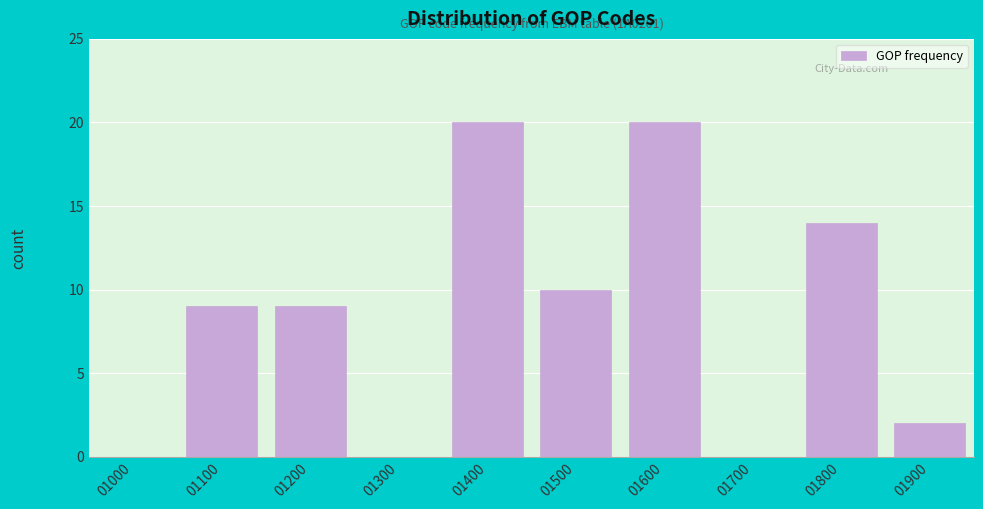

Reading right to left, what are all the values shown in this chart?

01900=2	01800=14	01700=0	01600=20	01500=10	01400=20	01300=0	01200=9	01100=9	01000=0